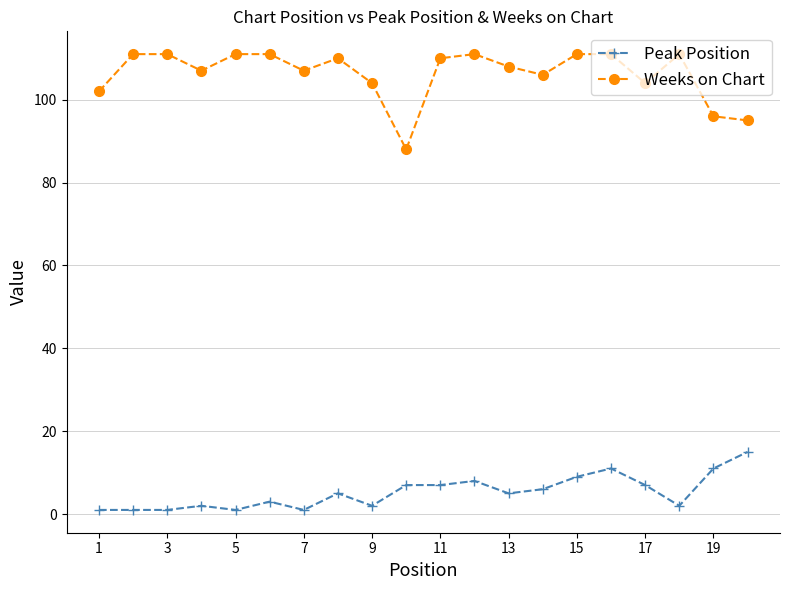

What is the difference between the maximum and second lowest values in the Weeks on Chart series?

16